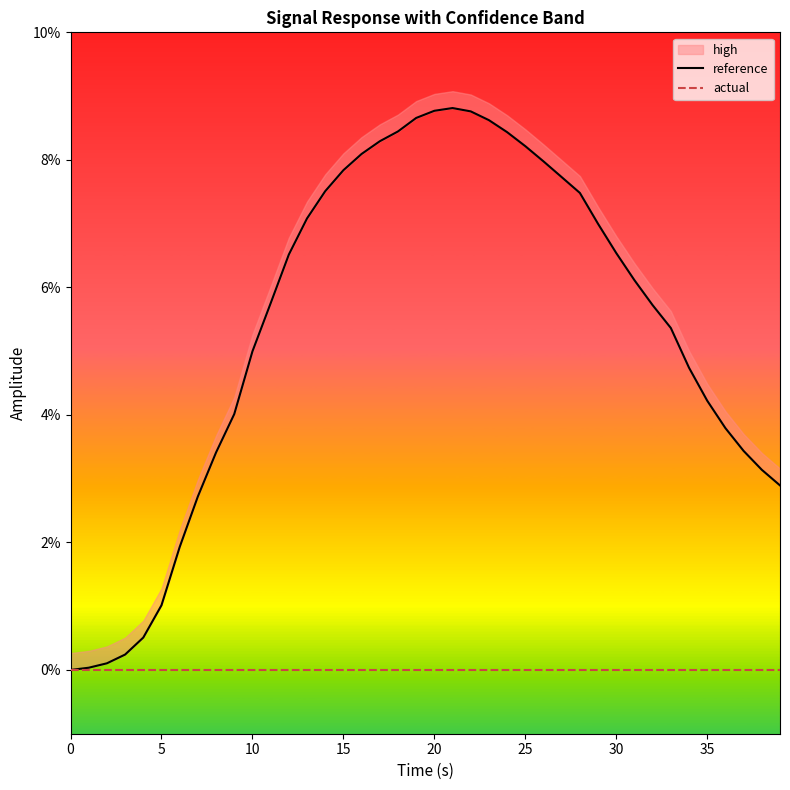

What is the label of the 6th point from the right?

34